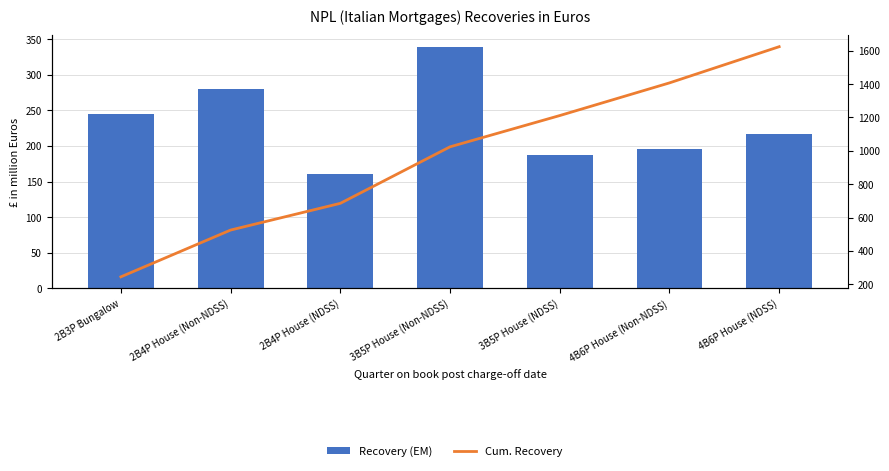

Reading right to left, transcribe all the data shown in this chart.

Recovery (EM): 4B6P House (NDSS)=217.0	4B6P House (Non-NDSS)=195.8	3B5P House (NDSS)=187.4	3B5P House (Non-NDSS)=338.8	2B4P House (NDSS)=160.2	2B4P House (Non-NDSS)=280.4	2B3P Bungalow=244.8
Cum. Recovery: 4B6P House (NDSS)=1624.4	4B6P House (Non-NDSS)=1407.4	3B5P House (NDSS)=1211.6	3B5P House (Non-NDSS)=1024.2	2B4P House (NDSS)=685.4	2B4P House (Non-NDSS)=525.2	2B3P Bungalow=244.8